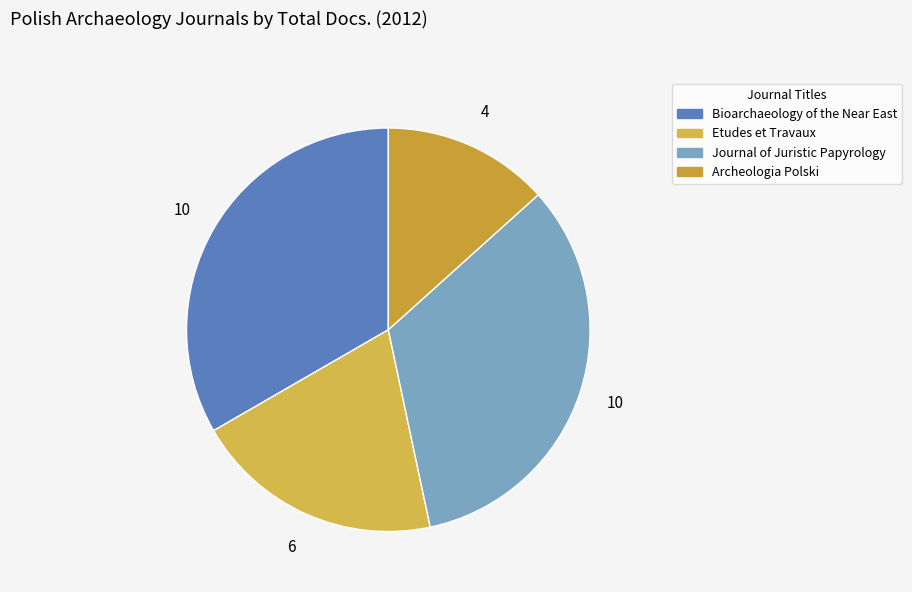

Approximately how many times larger is the value at Etudes et Travaux compared to Bioarchaeology of the Near East?

0.6